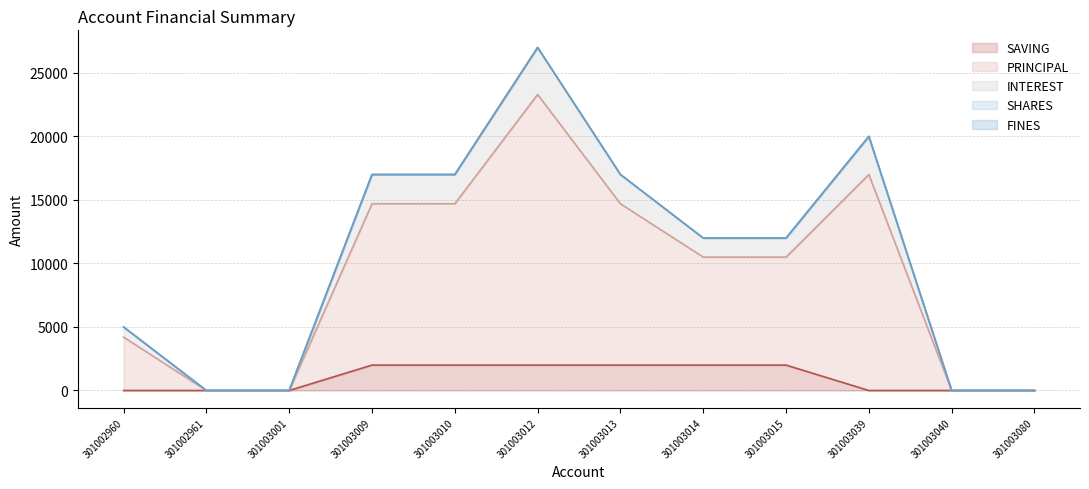

The PRINCIPAL series shows 4359 at 301003039. True or false?

False